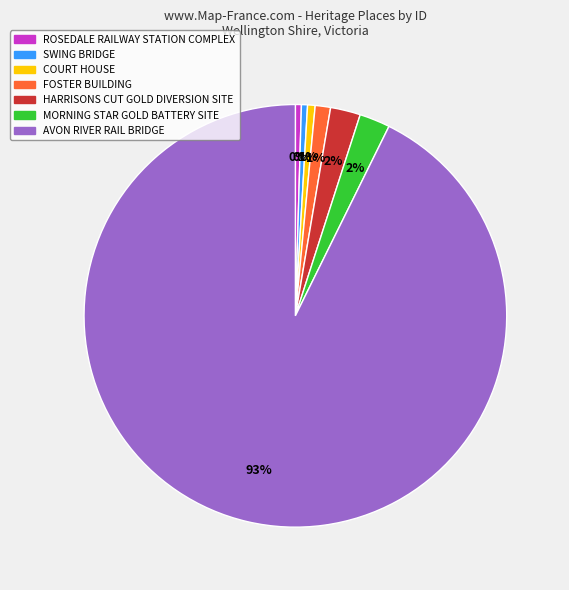

Is the sum of COURT HOUSE and SWING BRIDGE greater than half?

No